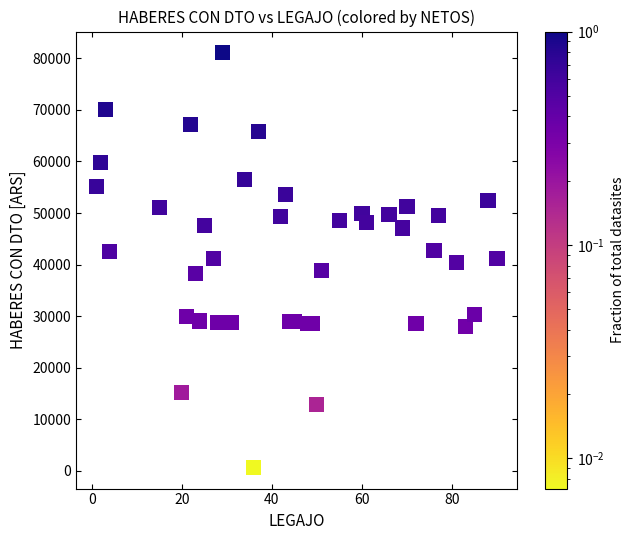

What is the range of X values (max minus min)?

89.0